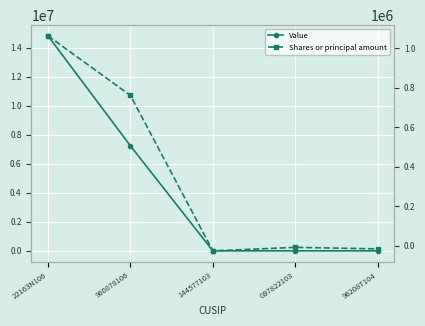

What is the difference between the maximum and second lowest values in the Value series?

14821000